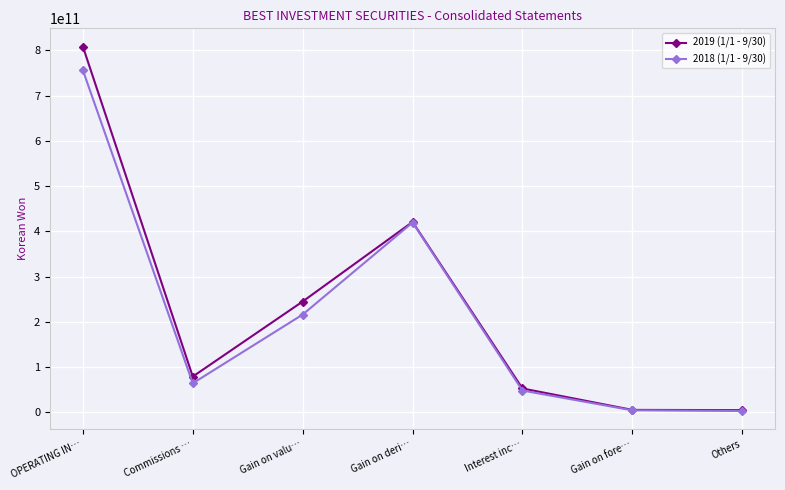

What is the spread (max minus min) of values at Gain on valu…?

28834895536